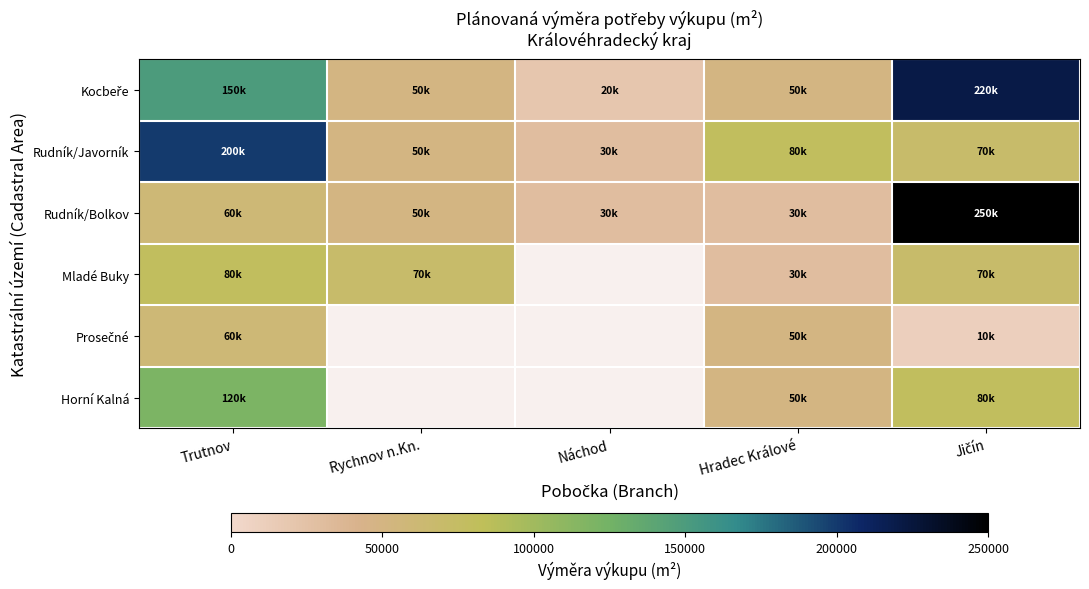

At which category is the sum across all series the highest?

Jičín